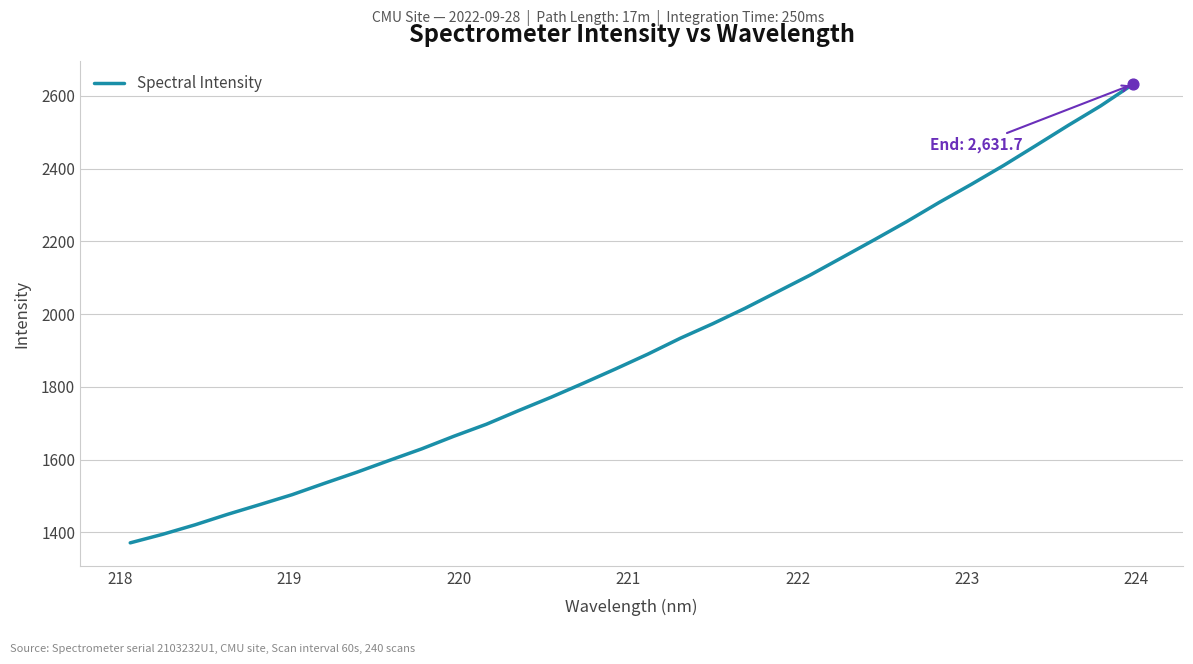

What is the greatest value displayed?

2631.7